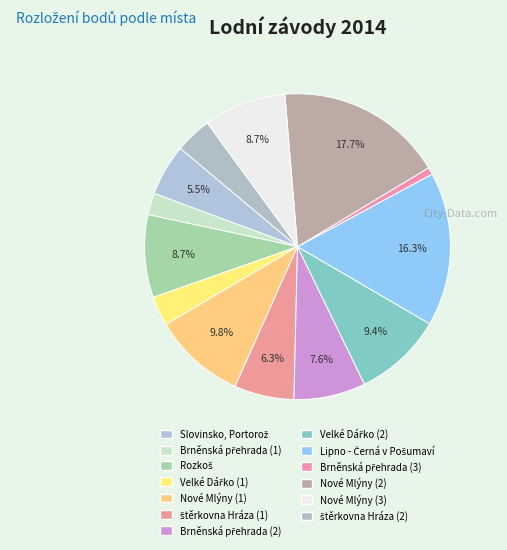

What percentage is the Brněnská přehrada (2) slice, to the nearest percent?

8%